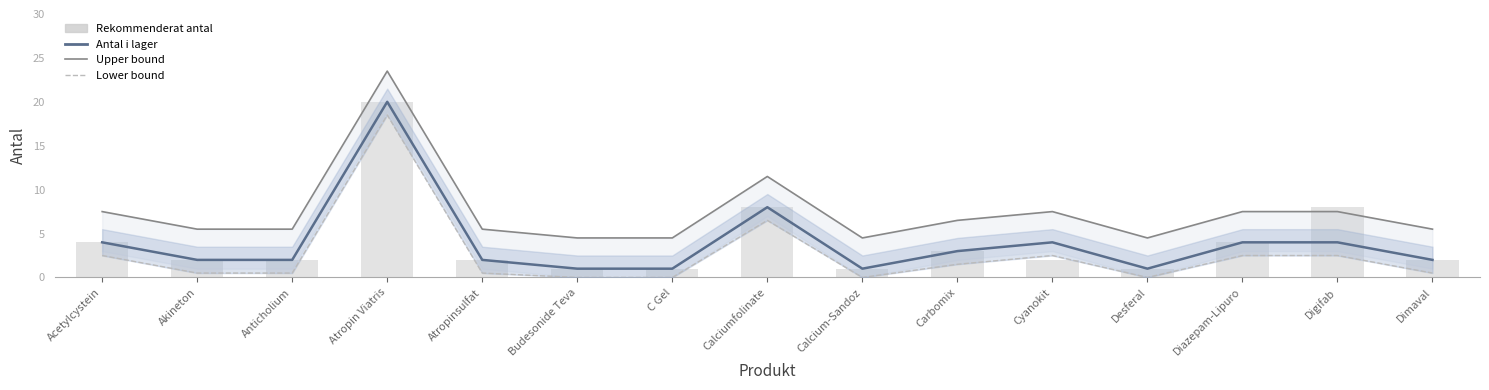

Which has a higher value, Cyanokit or Carbomix?

Cyanokit